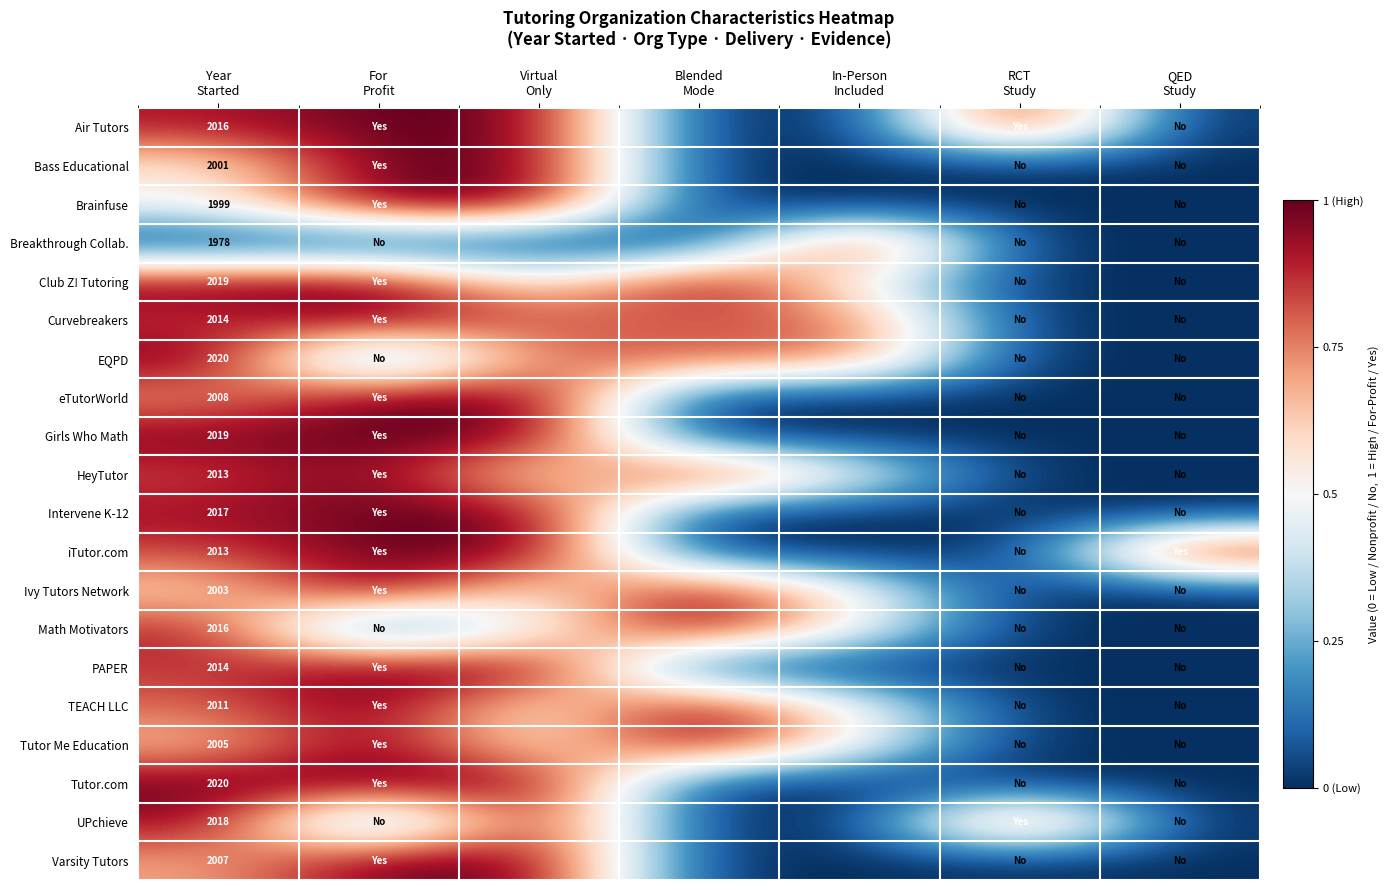

At how many categories does at least one series exceed 0?

7